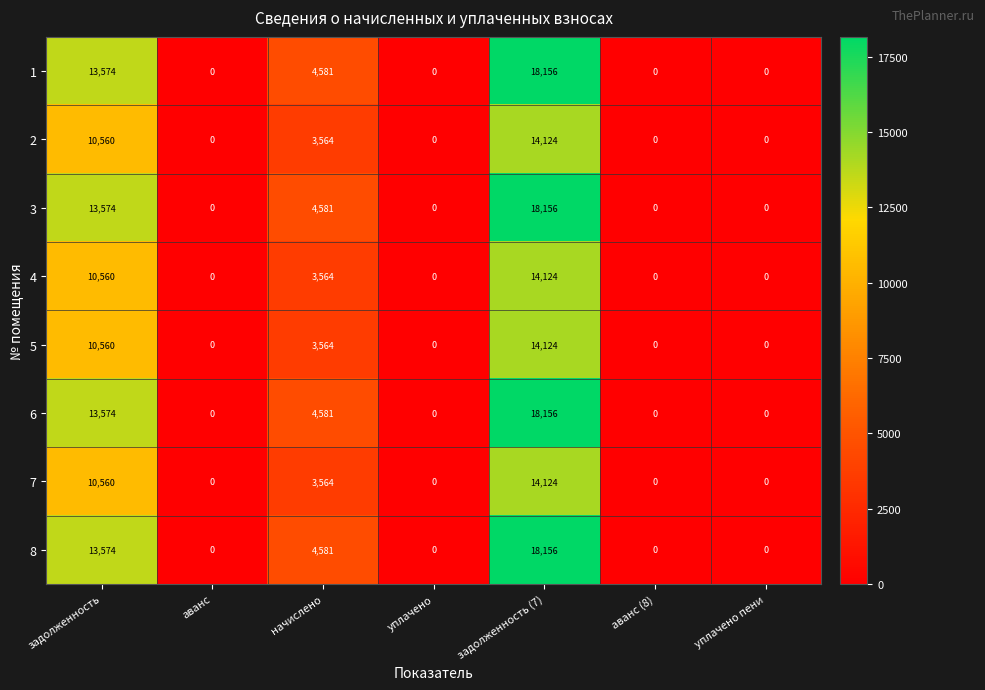

What is the sum of all 6 values?

36311